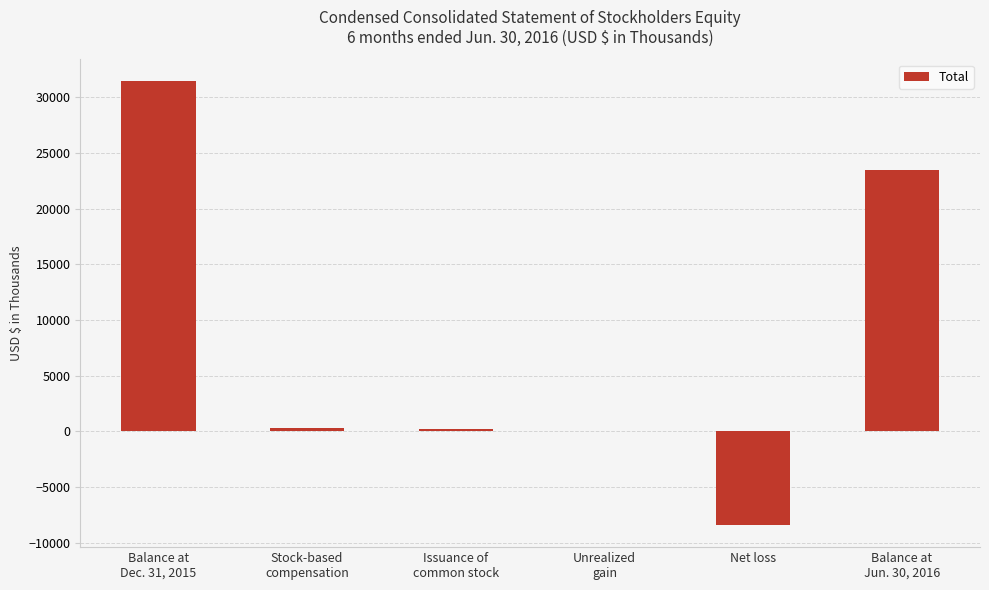

Count the number of categories in the chart.

6